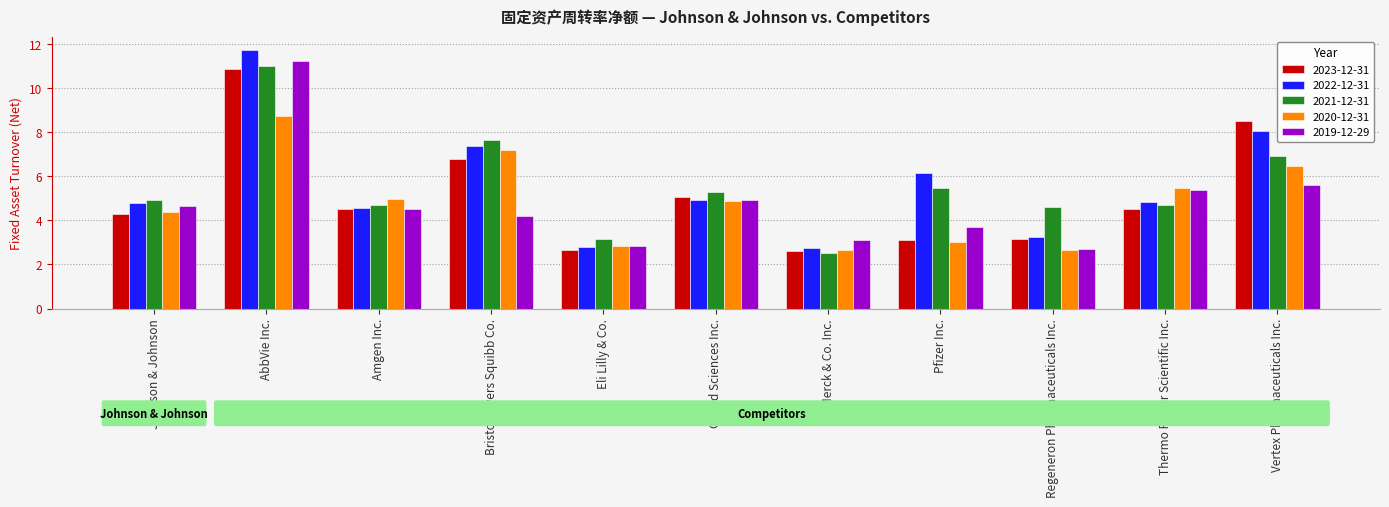

What is the label of the 10th bar from the left?

Thermo Fisher Scientific Inc.